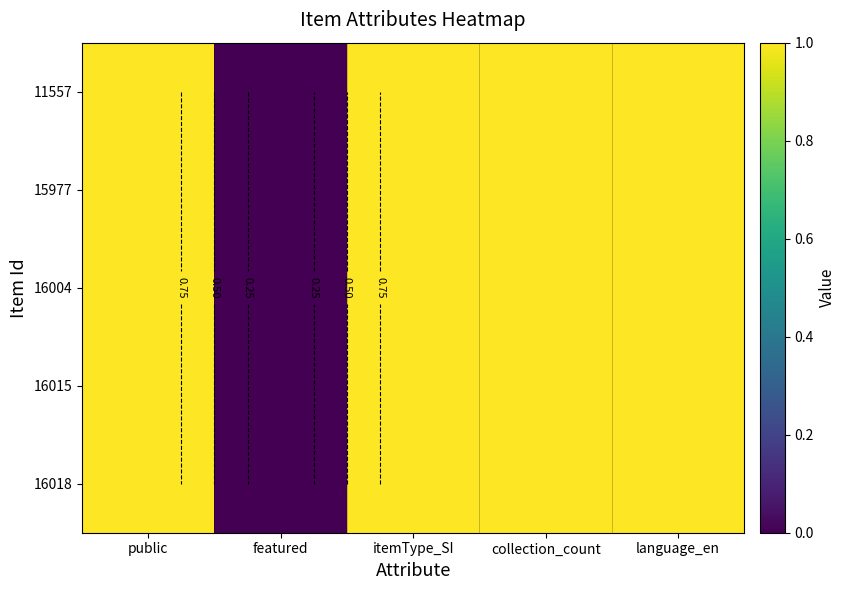

List the labels in order of 11557 value, largest first.

public, itemType_SI, collection_count, language_en, featured